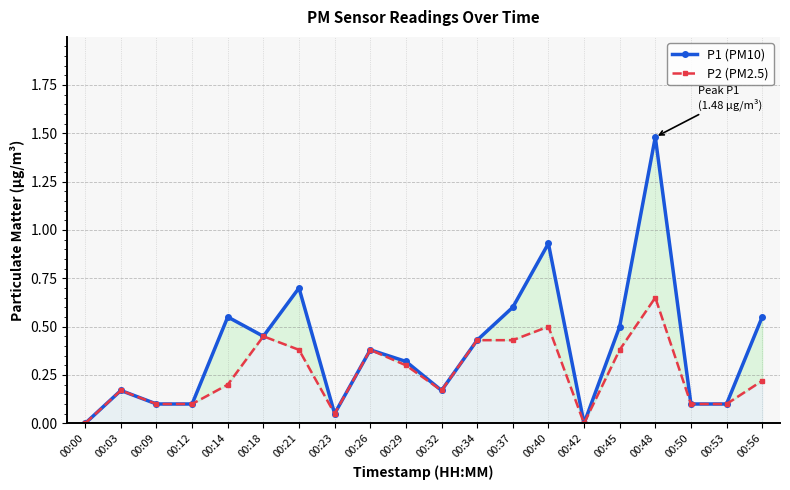

How many interior local peaks does the P1 (PM10) series have?

6